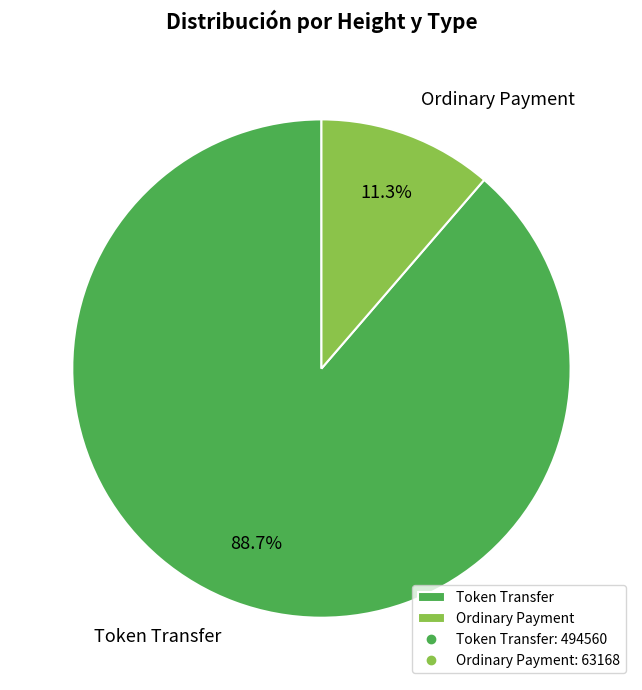

To the nearest percent, what is the average slice percentage?

50%